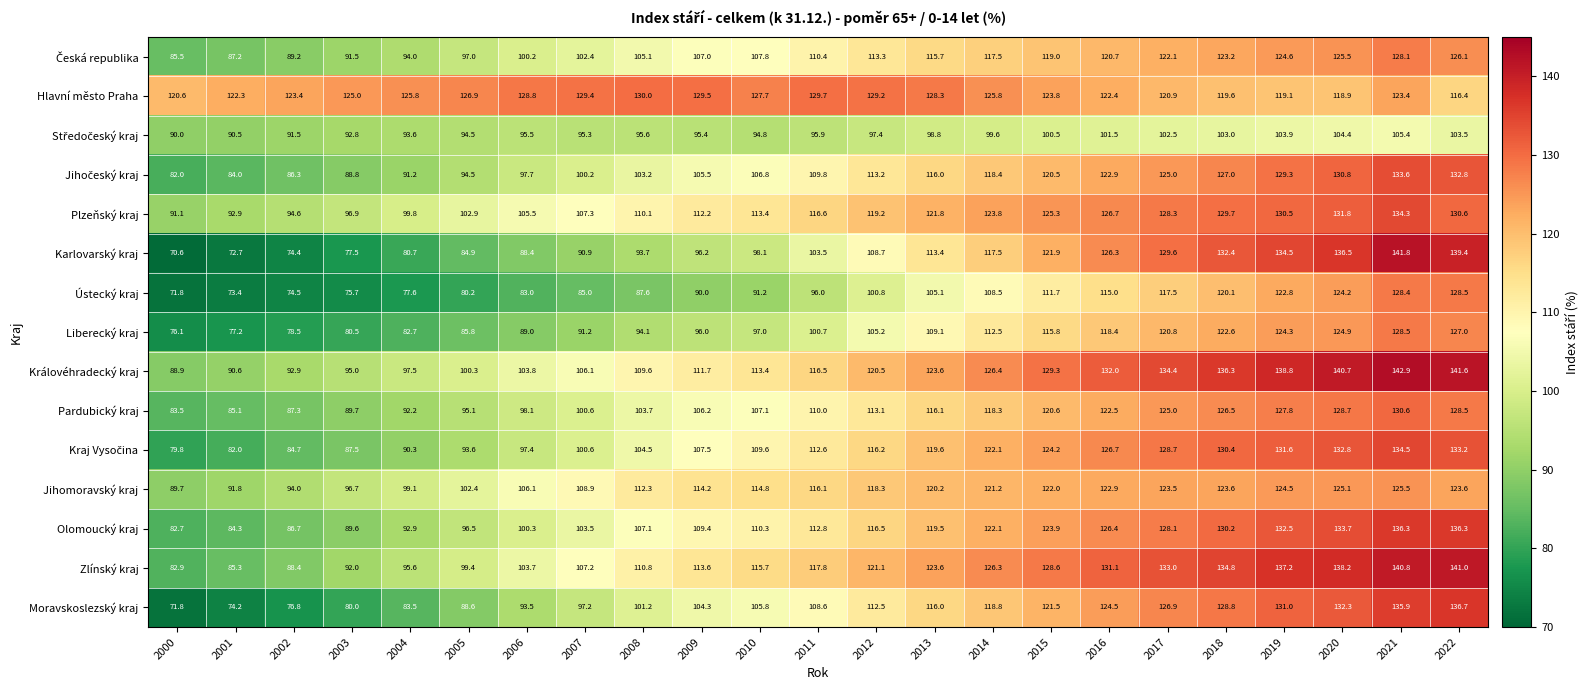

Which series has the largest total across all categories?

Hlavní město Praha